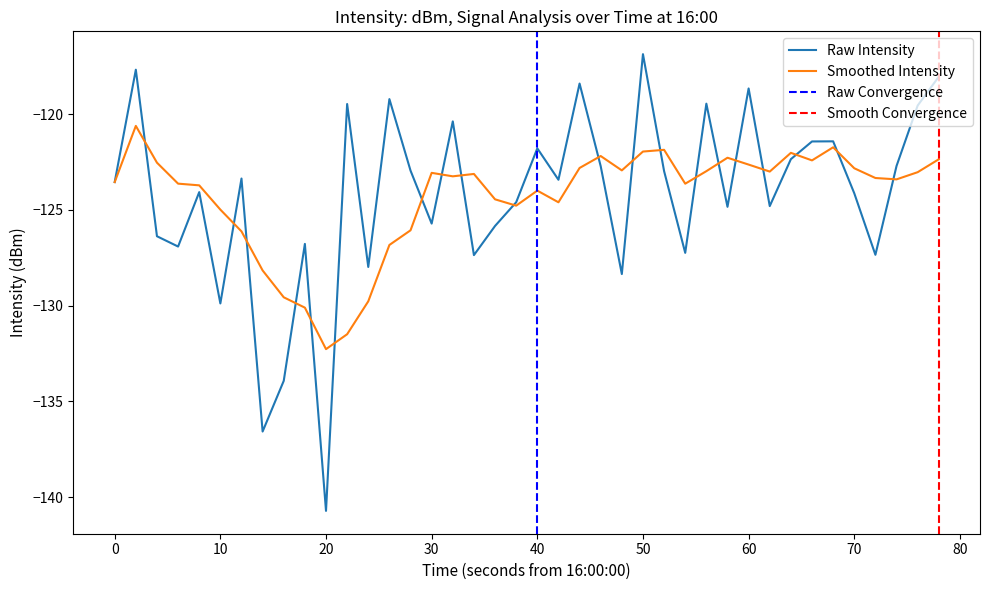

Does the chart display data point markers on the line(s)?

No